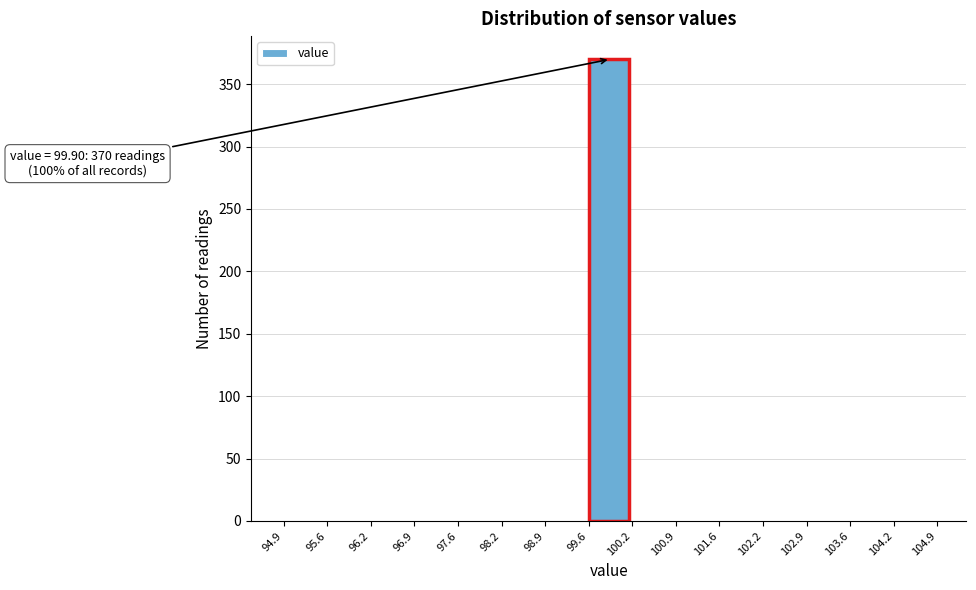

Over which range of the x-axis is the bar tallest?

99.6 to 100.2